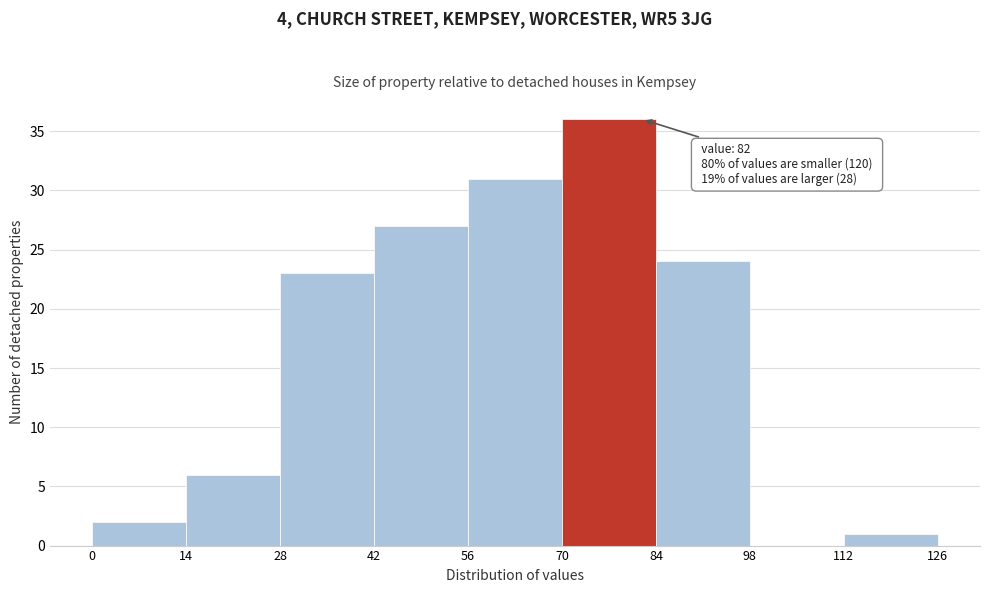

Over which range of the x-axis is the bar tallest?

70 to 84